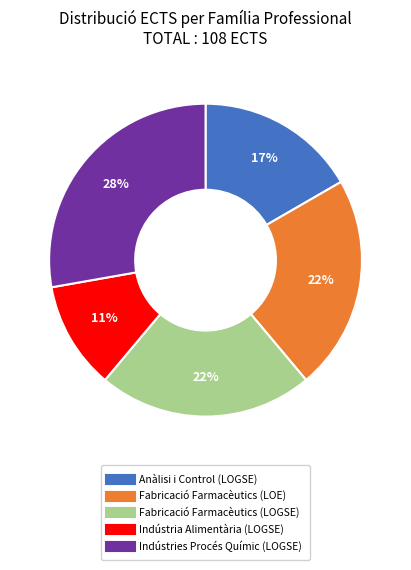

Does any single category account for the majority?

No